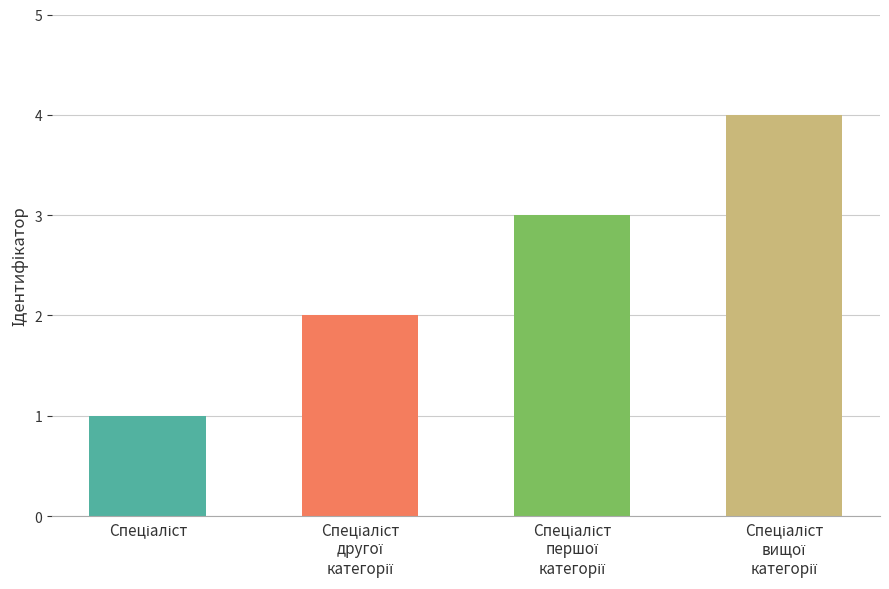

What is the greatest value displayed?

4